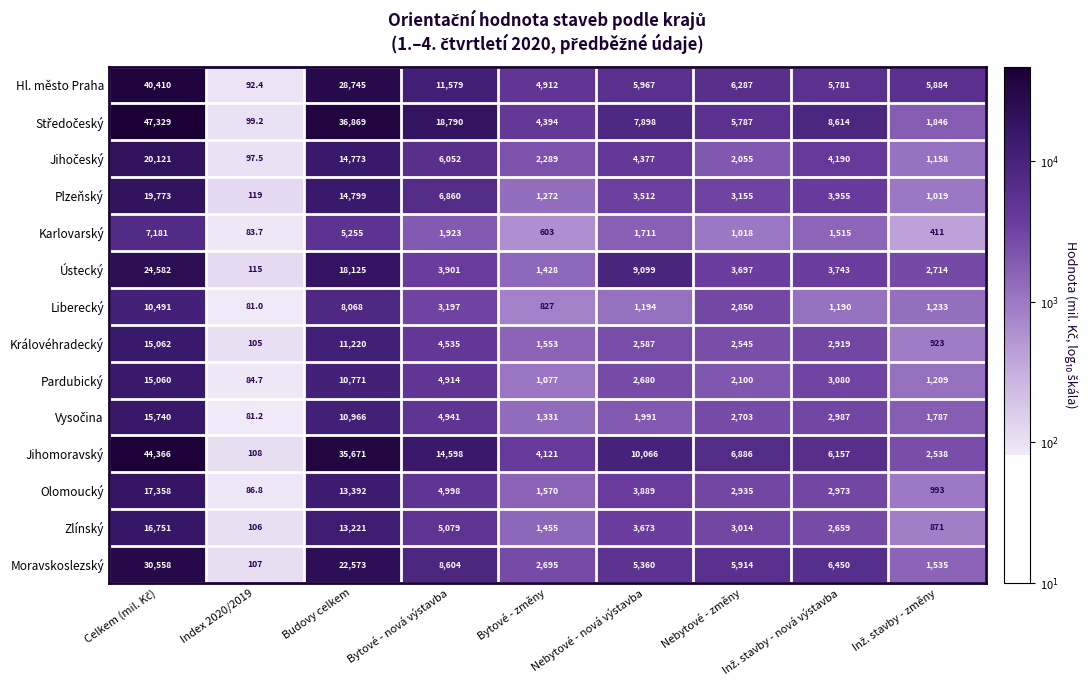

True or false: Karlovarský has a value of 83.7 at Index 2020/2019.

True